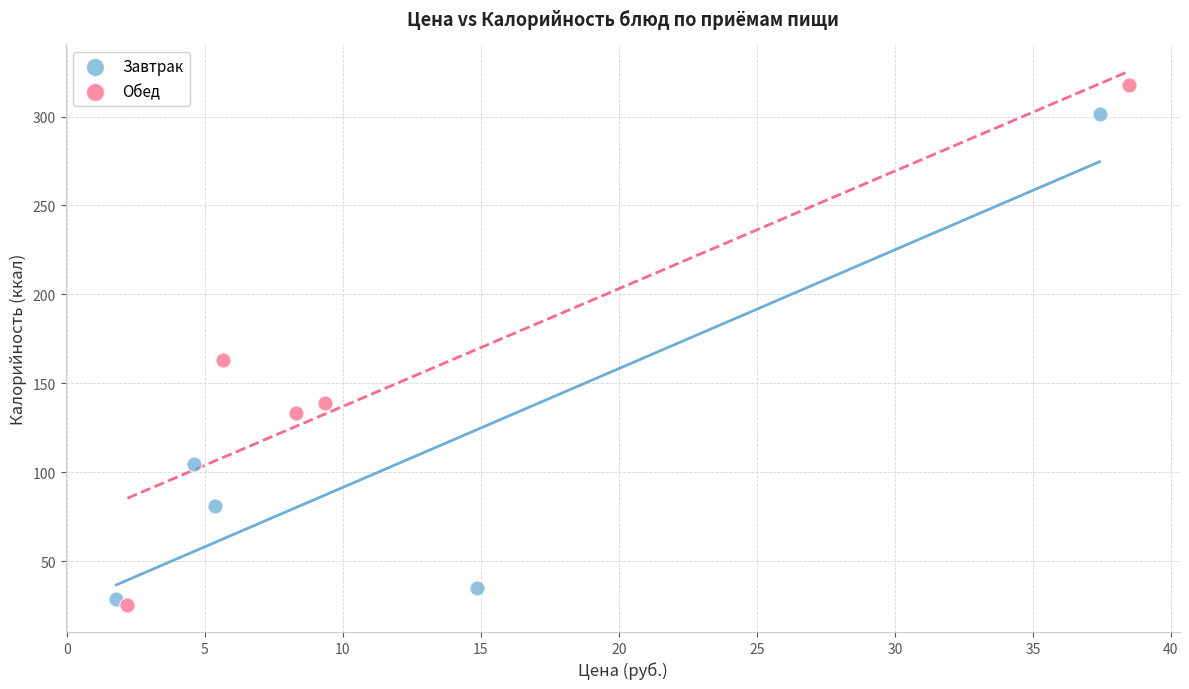

Which series reaches the maximum Y coordinate?

Обед